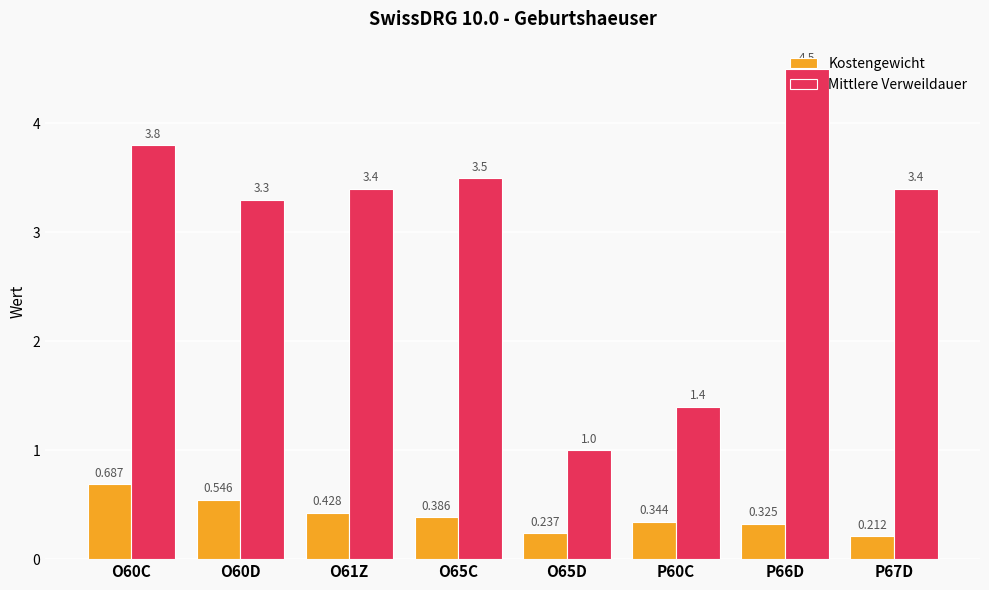

List the series in order of their overall mean, highest first.

Mittlere Verweildauer, Kostengewicht